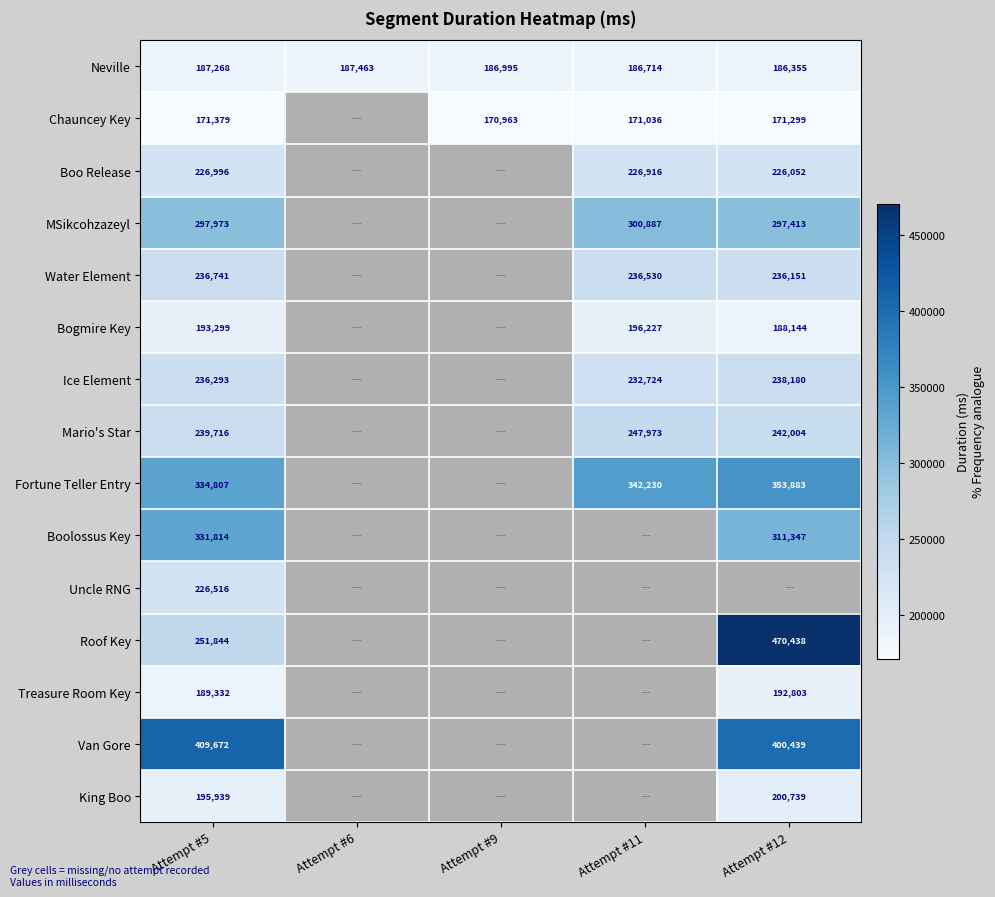

What is the sum of the King Boo values at Attempt #12 and Attempt #5?

396678